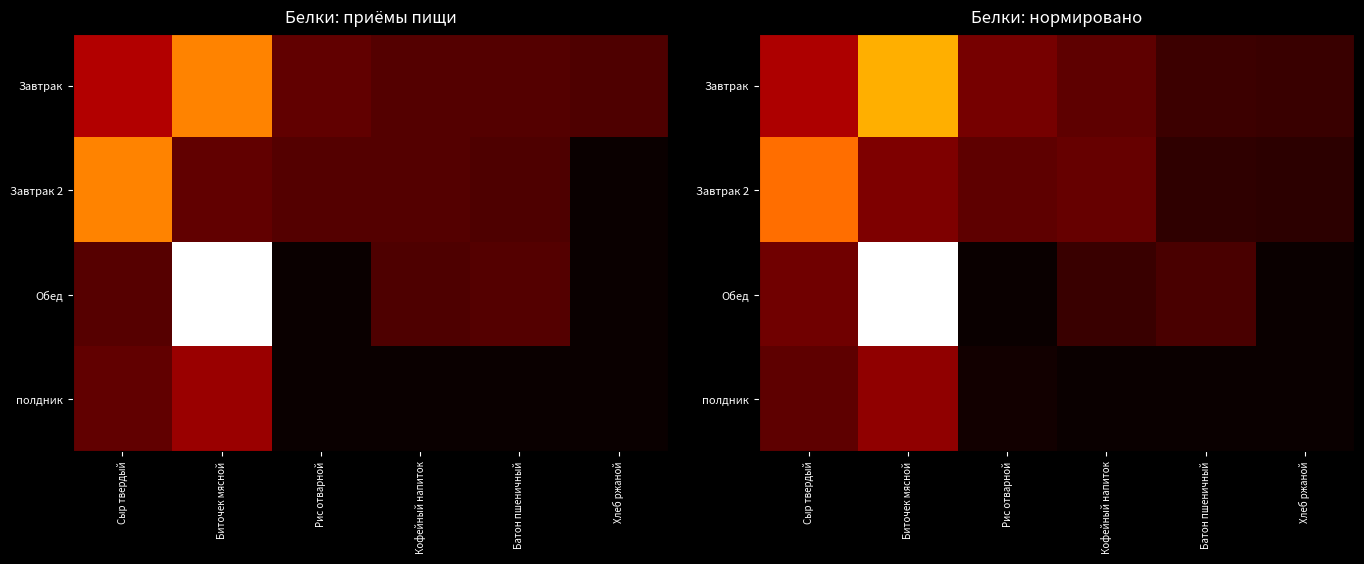

The value of Завтрак 2 at Кофейный напиток is 3.8. True or false?

True